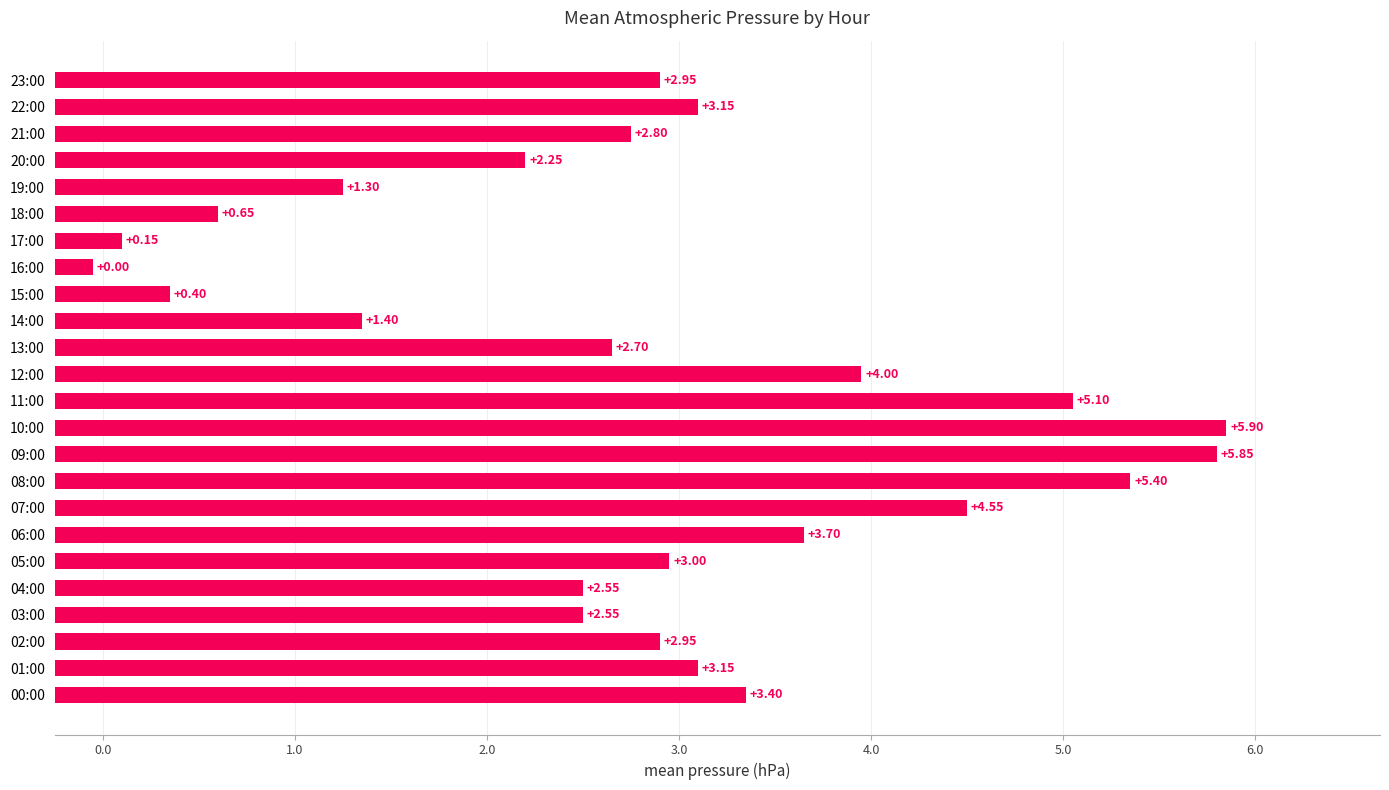

Which category has the highest value across all series?

10:00